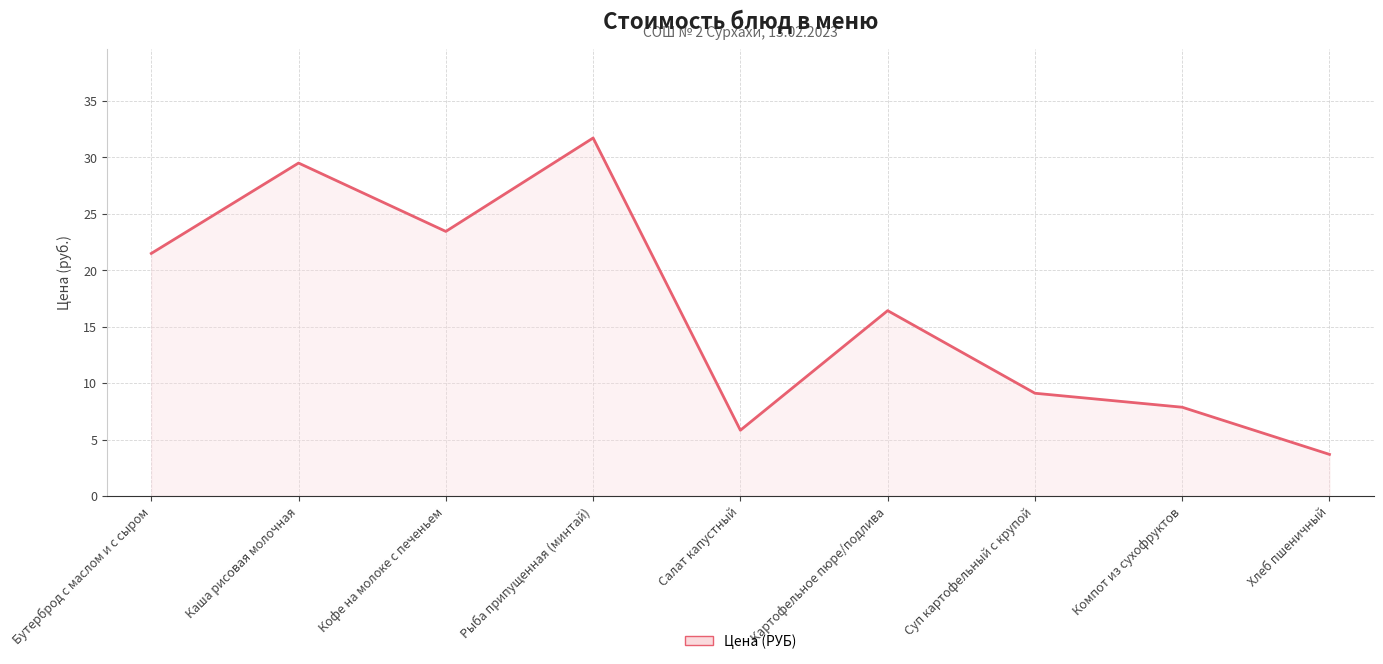

What position from the left is Кофе на молоке с печеньем?

3